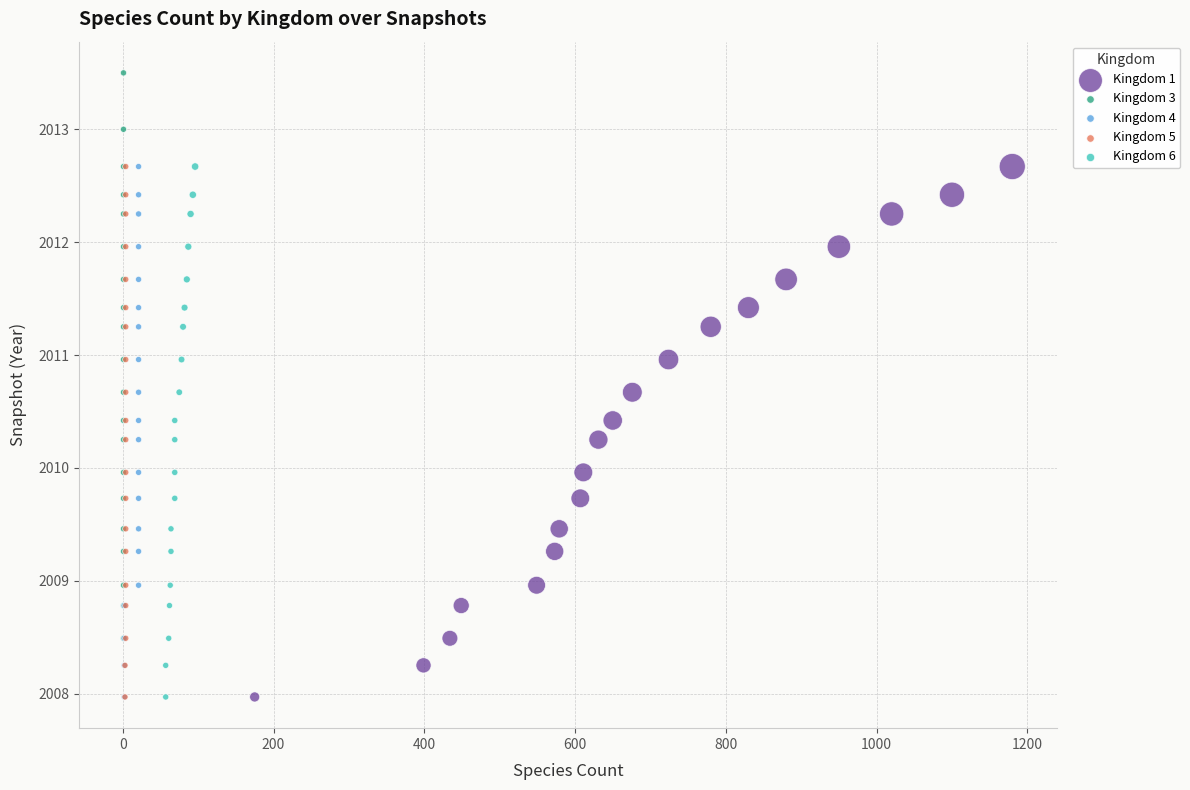

Which series contains the highest Y value?

Kingdom 3